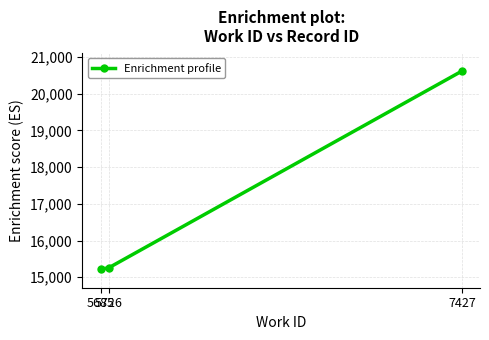

What is the sum of all values?

51096